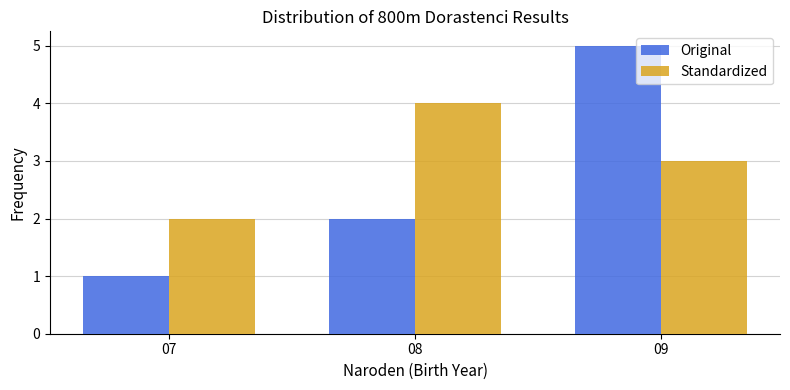

Between 07 and 09, which series saw the biggest shift?

Original